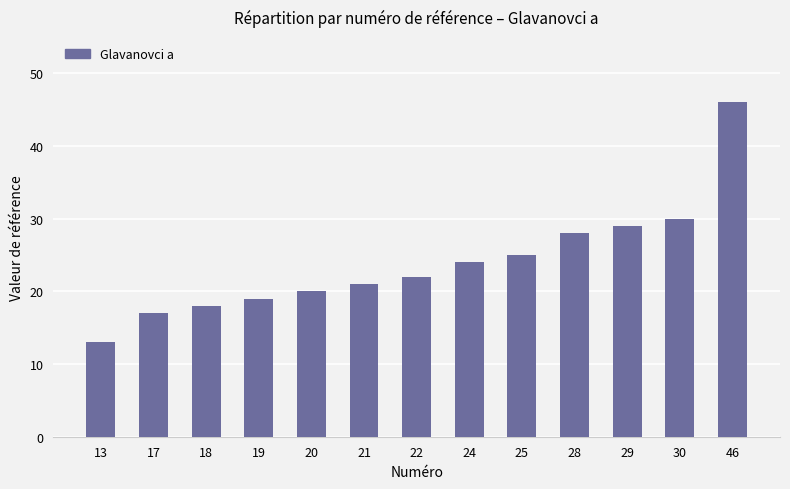

What is the greatest value displayed?

46